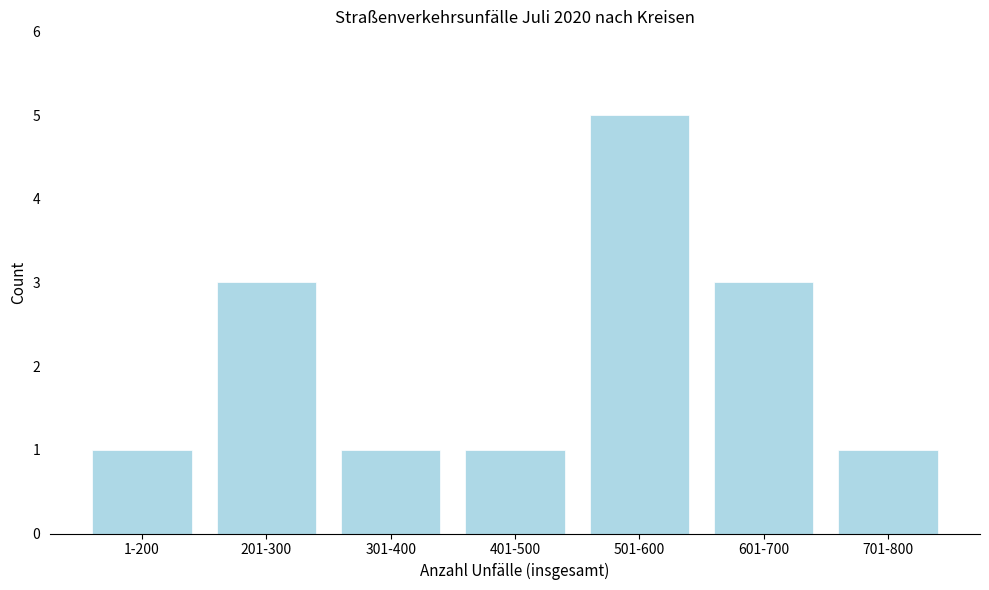

Reading left to right, extract all data points from this chart.

1-200=1	201-300=3	301-400=1	401-500=1	501-600=5	601-700=3	701-800=1